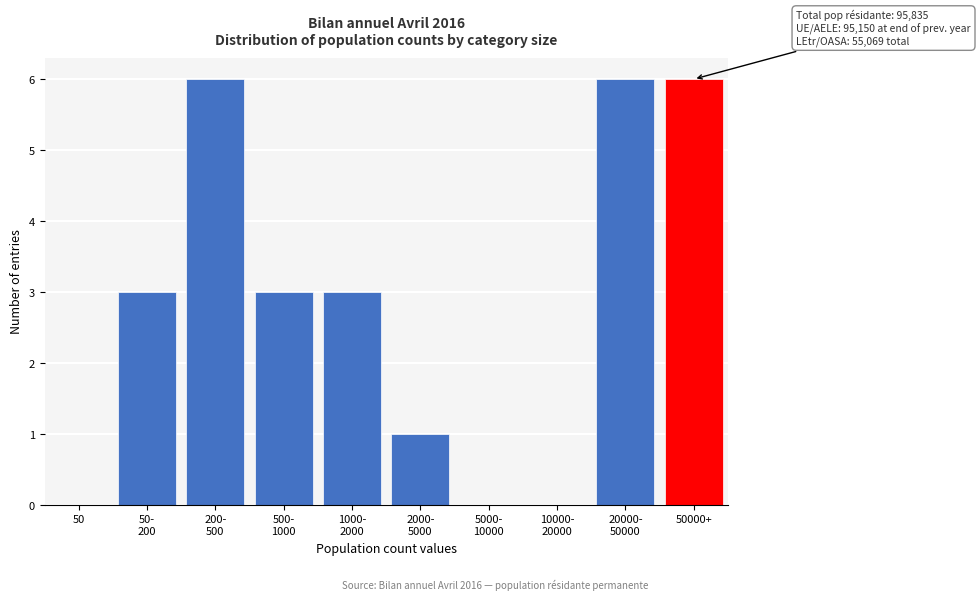

What is the maximum value shown in the chart?

6